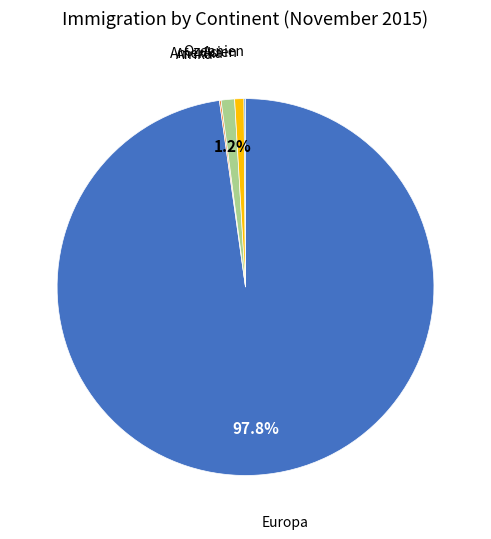

Does any single category account for the majority?

Yes